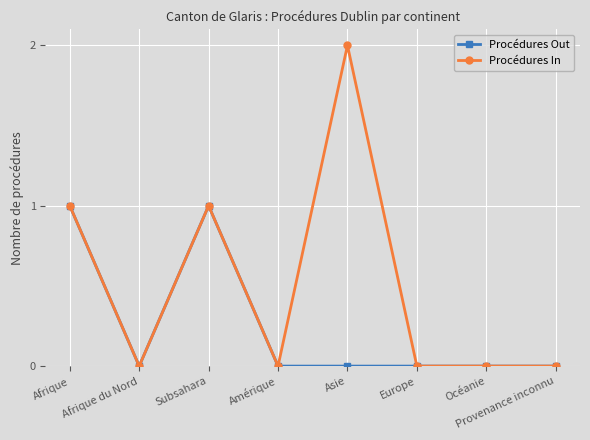

What is the label of the 4th point from the left?

Amérique